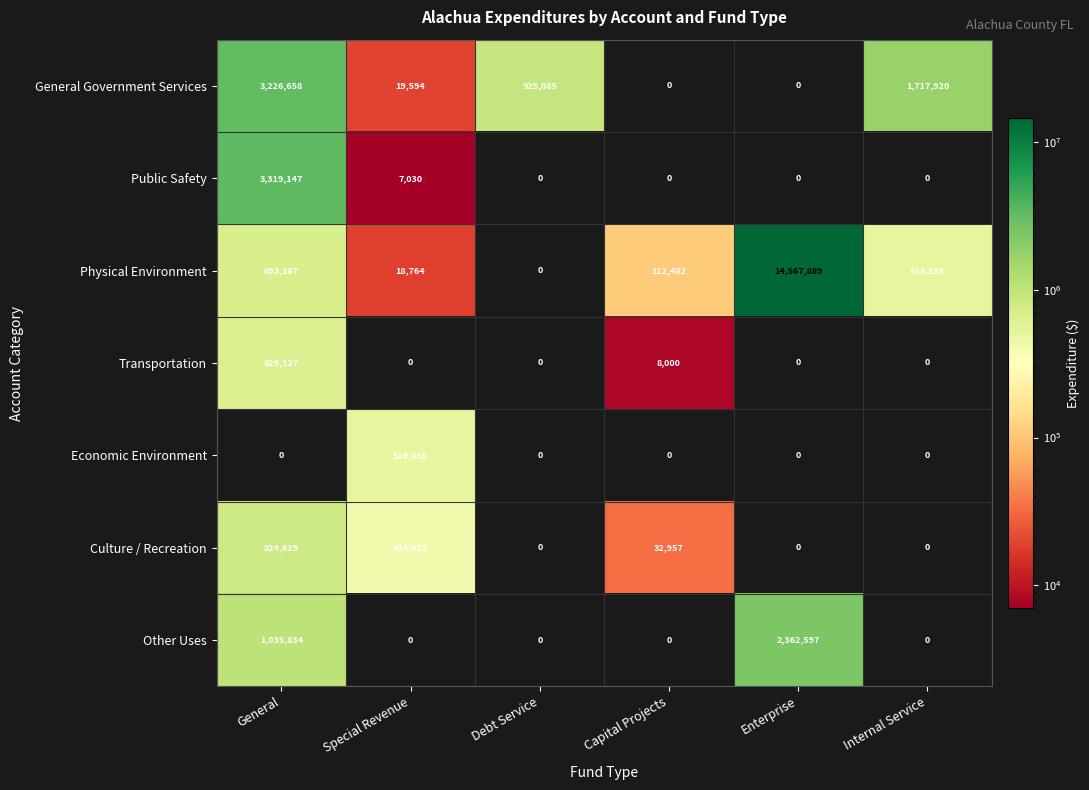

Which series has the largest total across all categories?

Physical Environment